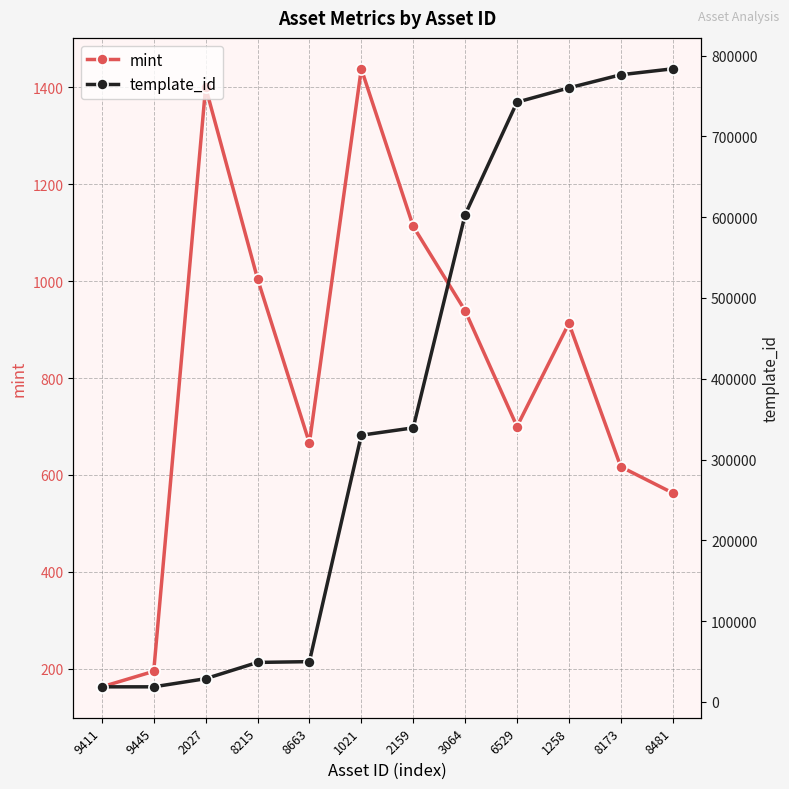

What is the difference between the highest and lowest values at 9445?

18473